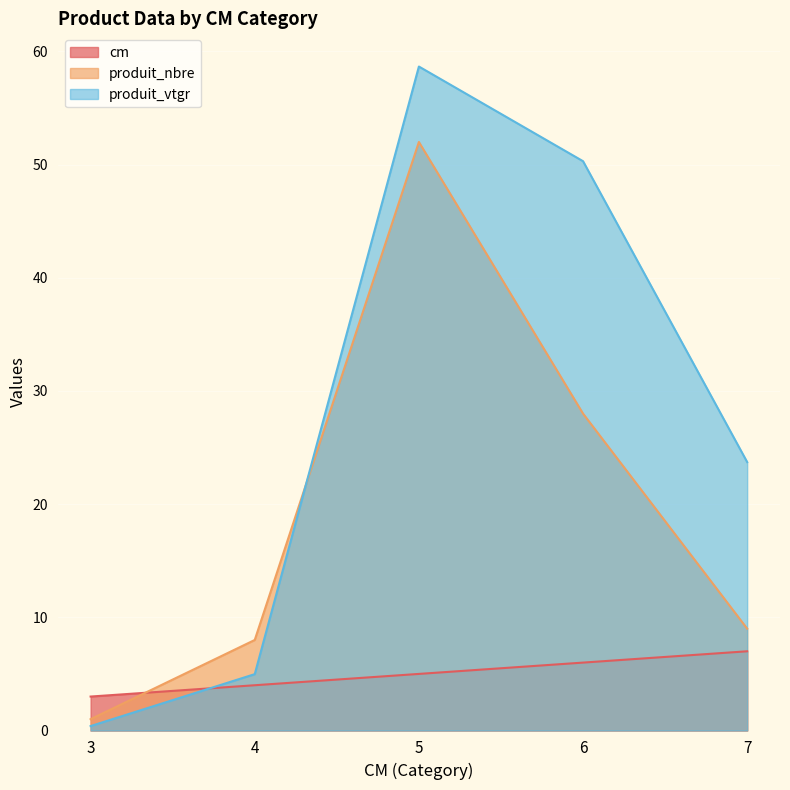

Does the chart display data point markers on the line(s)?

No